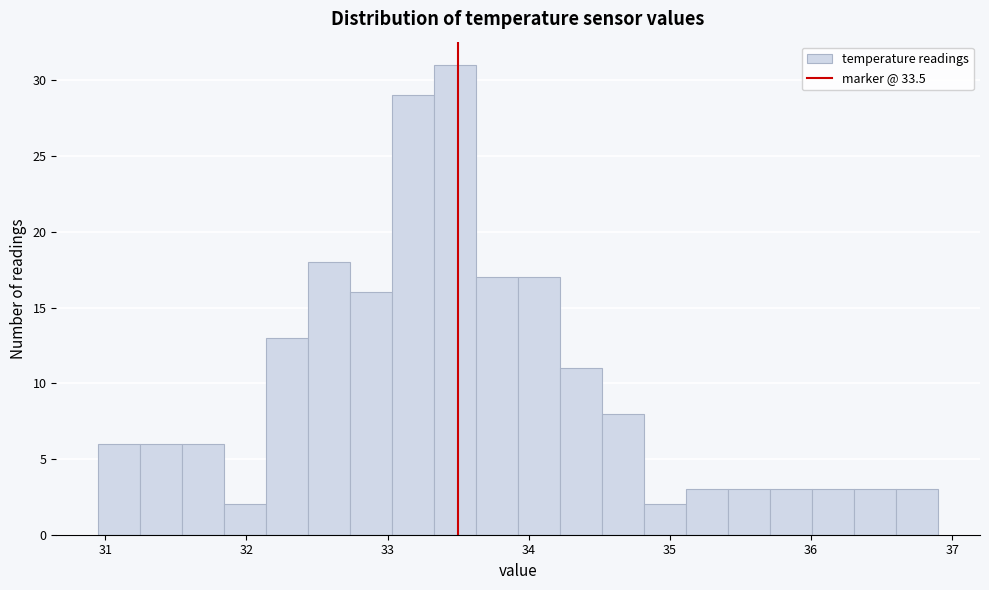

Read against the x-axis, roughly where is the centre of the tallest bar?

33.5